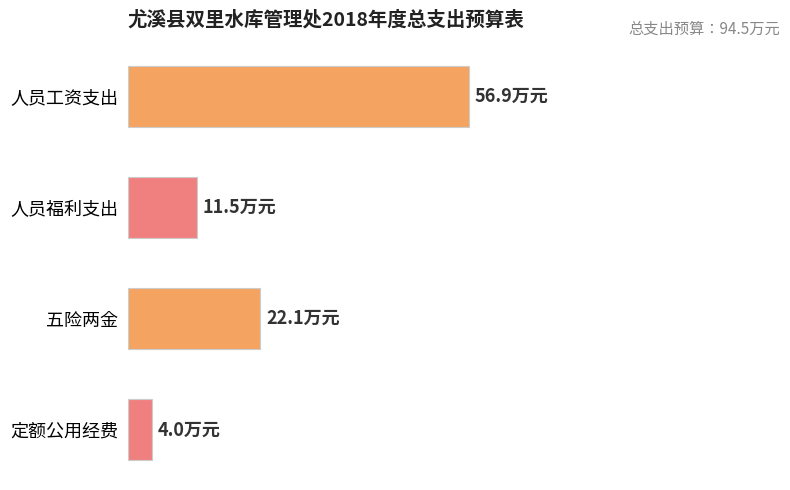

What is the maximum value shown in the chart?

56.9